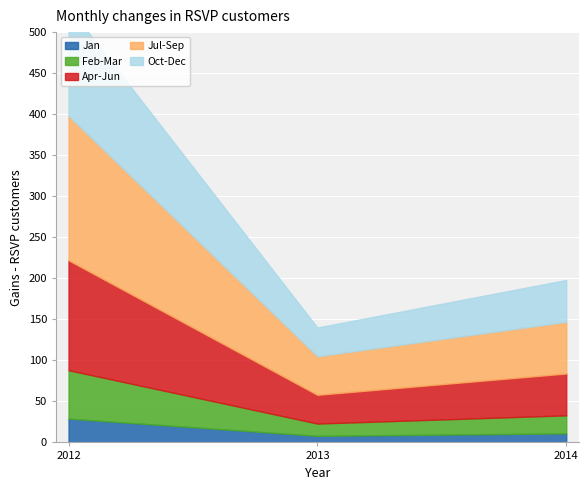

Which category has the highest value in the Jul-Sep series?

2012